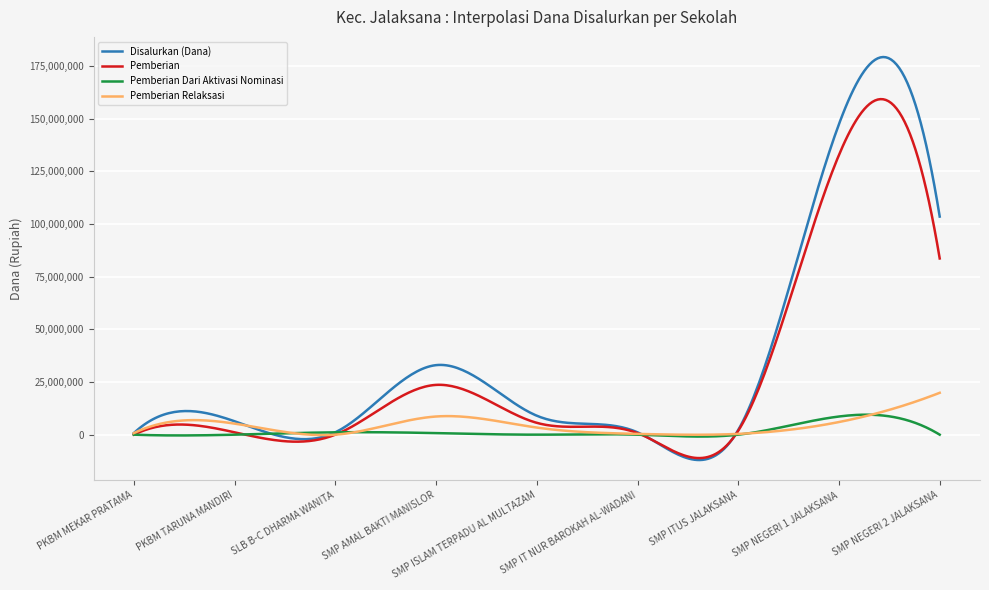

List the series in order of their peak value, highest first.

Disalurkan (Dana), Pemberian, Pemberian Relaksasi, Pemberian Dari Aktivasi Nominasi